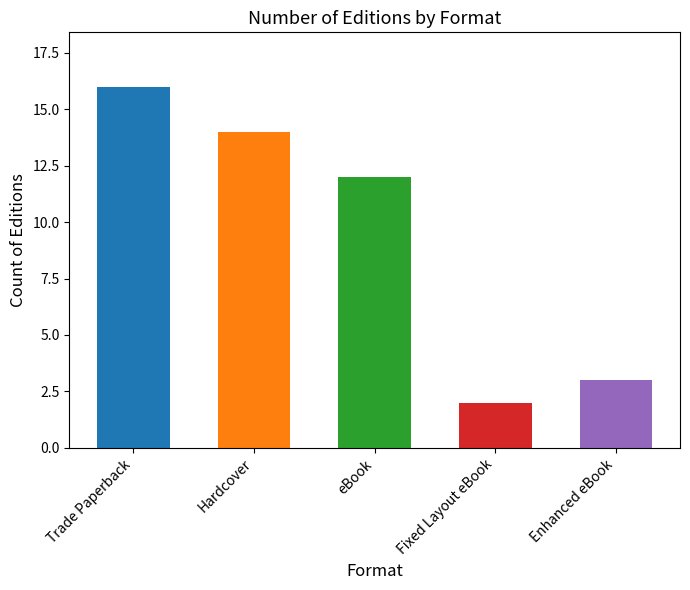

What is the sum of all values?

47